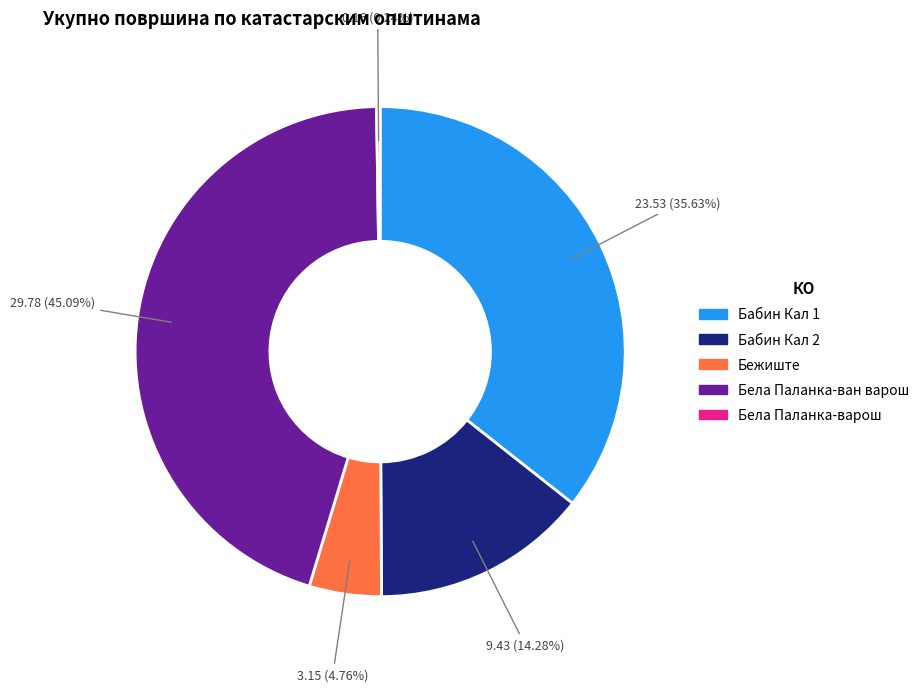

What percentage is the Бабин Кал 2 slice, to the nearest percent?

14%